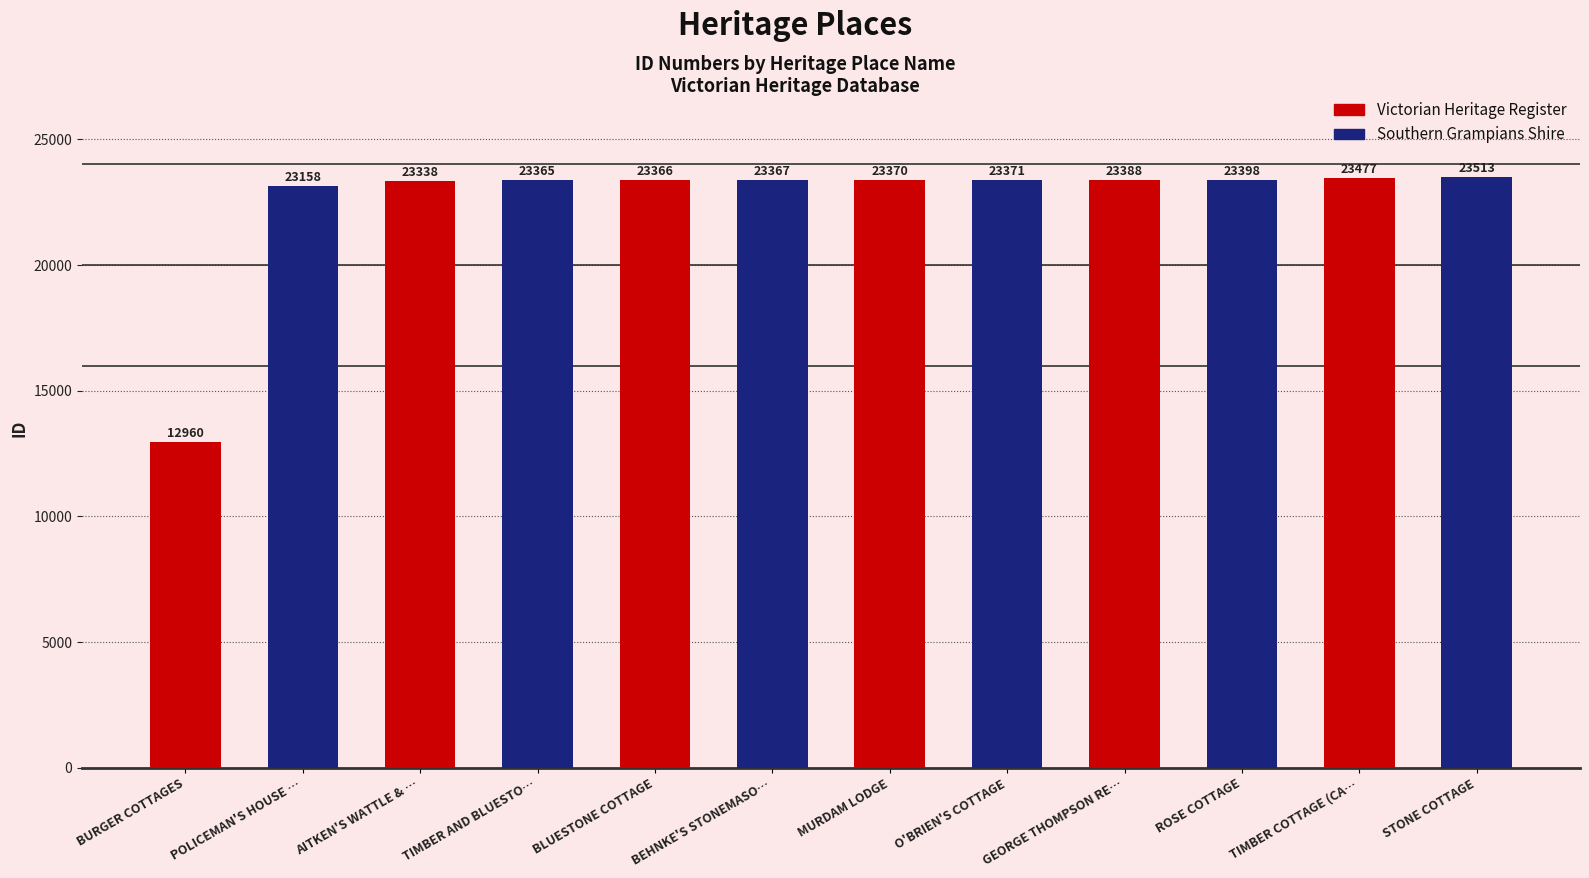

At which category does the chart reach its minimum across all series?

BURGER COTTAGES